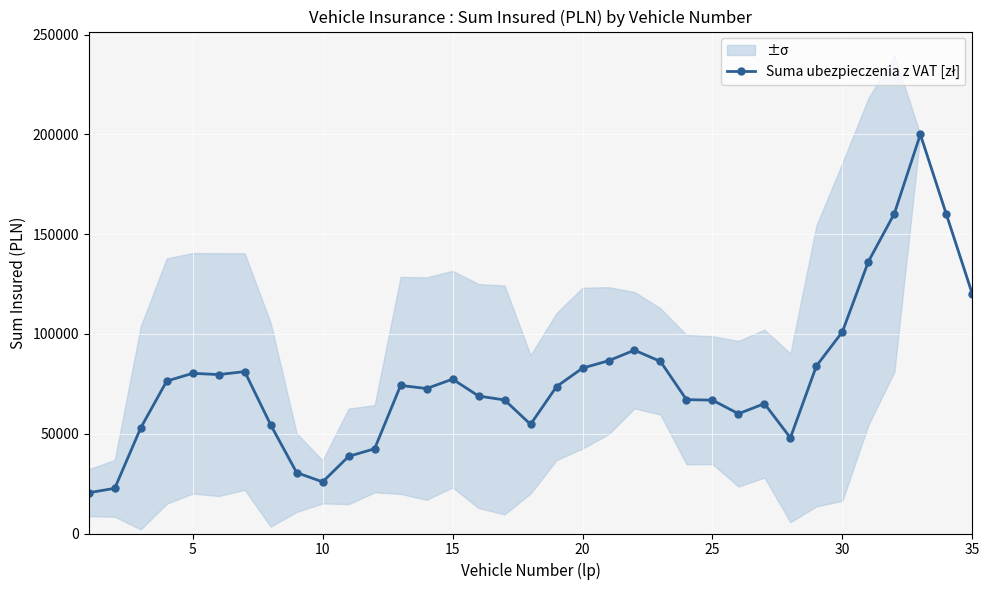

How many data points does each series have?

35